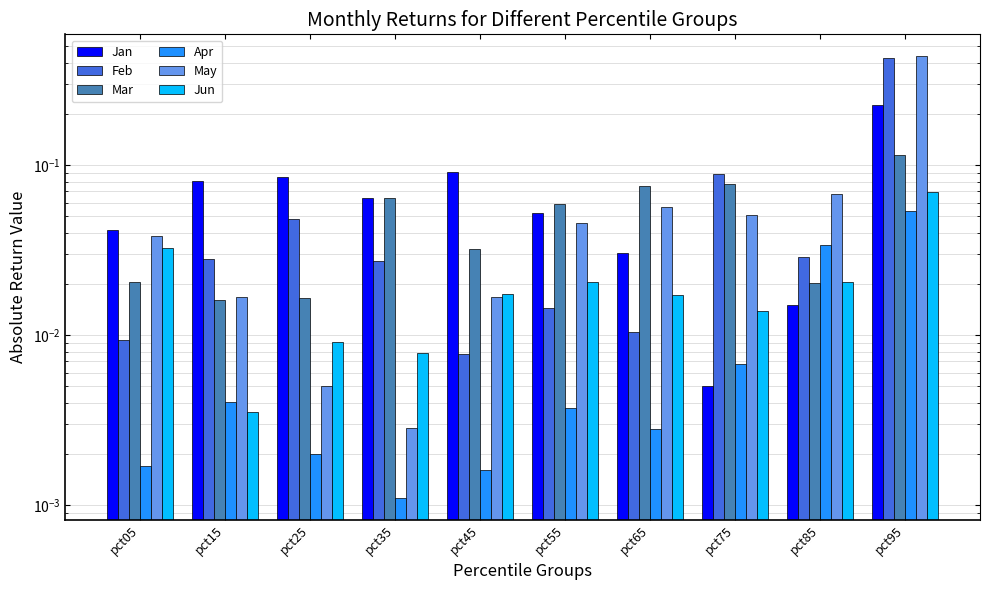

The Jun series shows 0.0 at pct55. True or false?

True